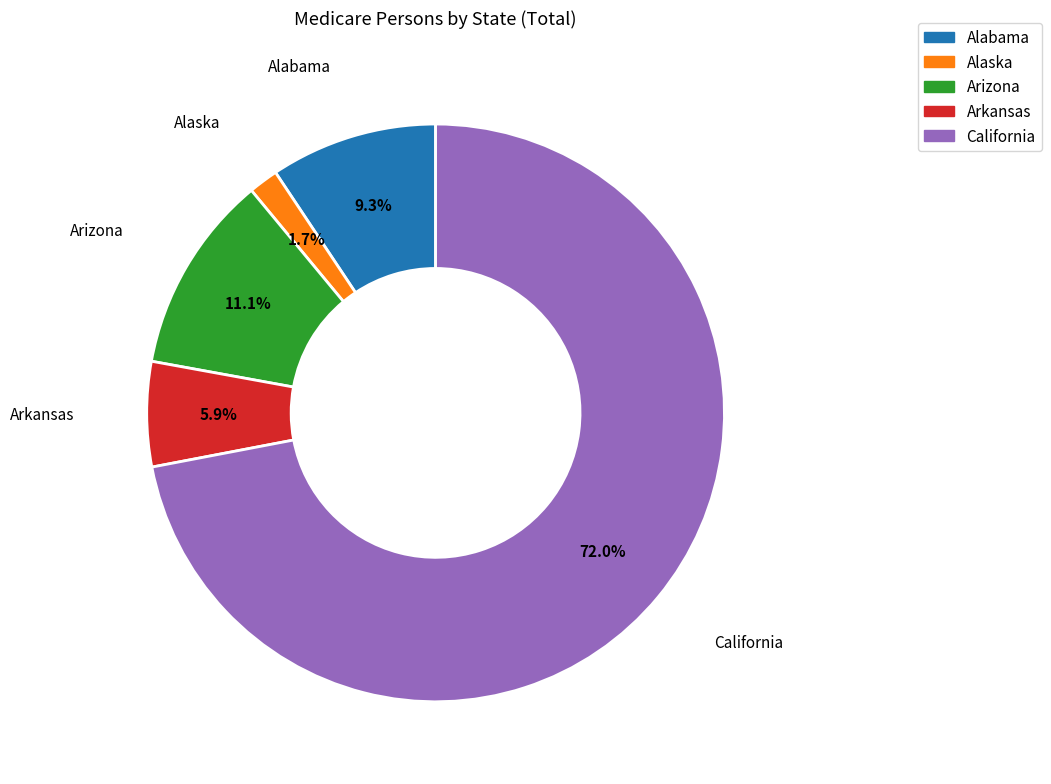

To the nearest percent, what is the average slice percentage?

20%